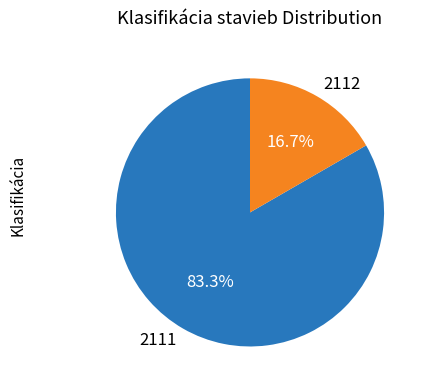

Is there any slice that represents more than half of the pie?

Yes